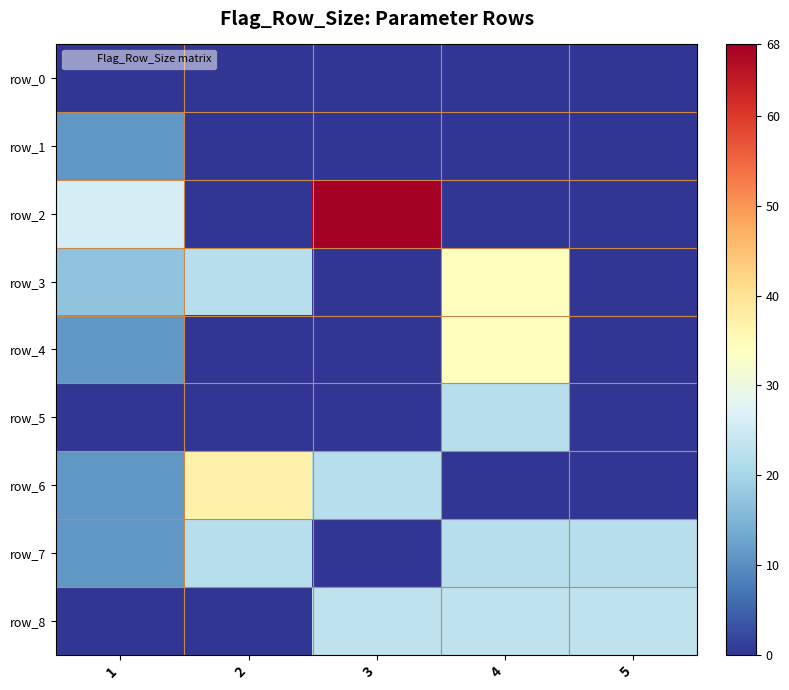

Is it true that row_1 equals 0 at 5?

True